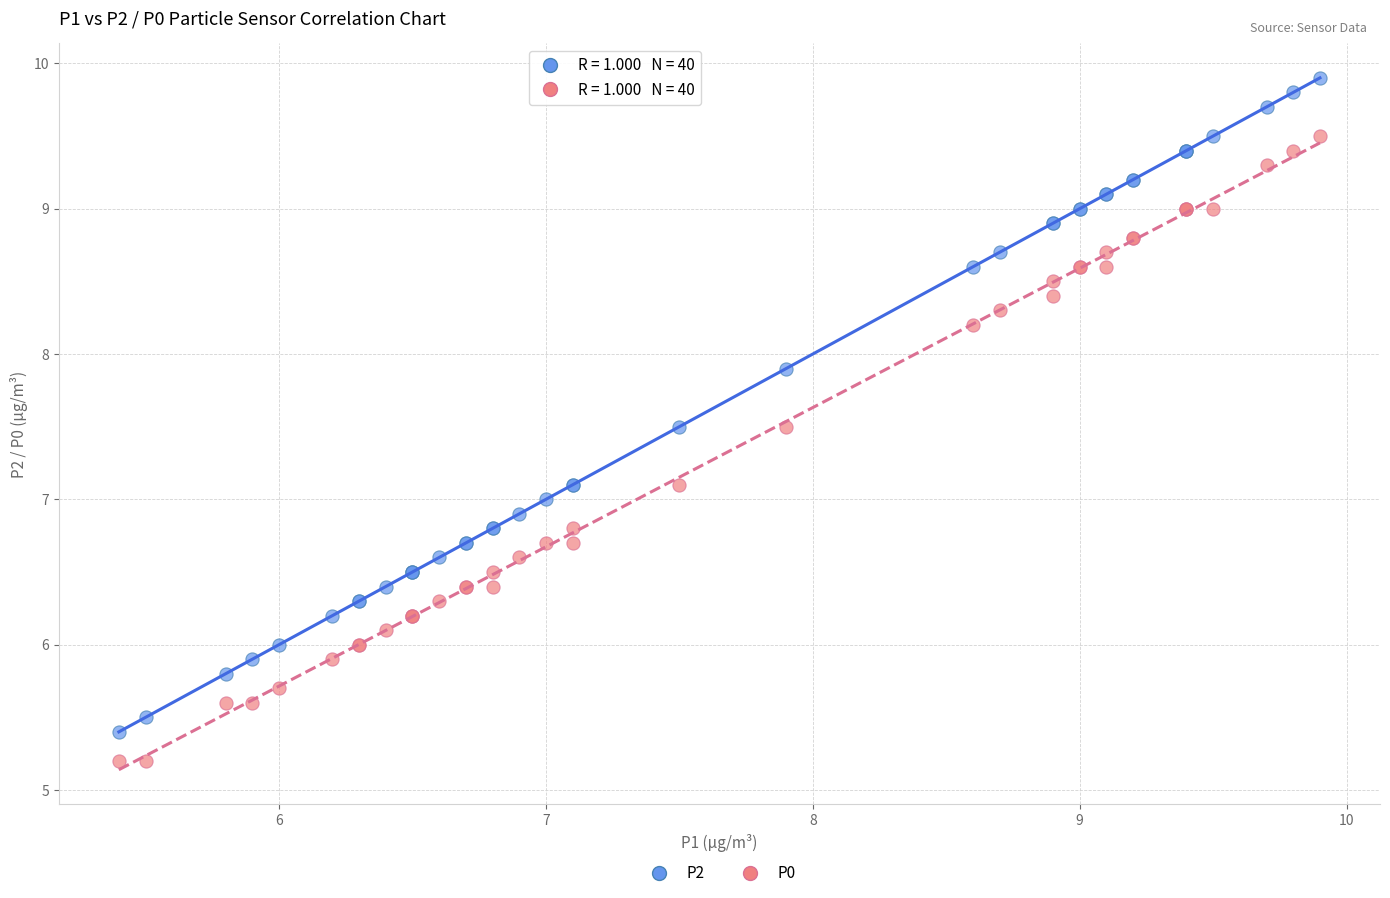

Which series has the largest Y range (max minus min)?

P2